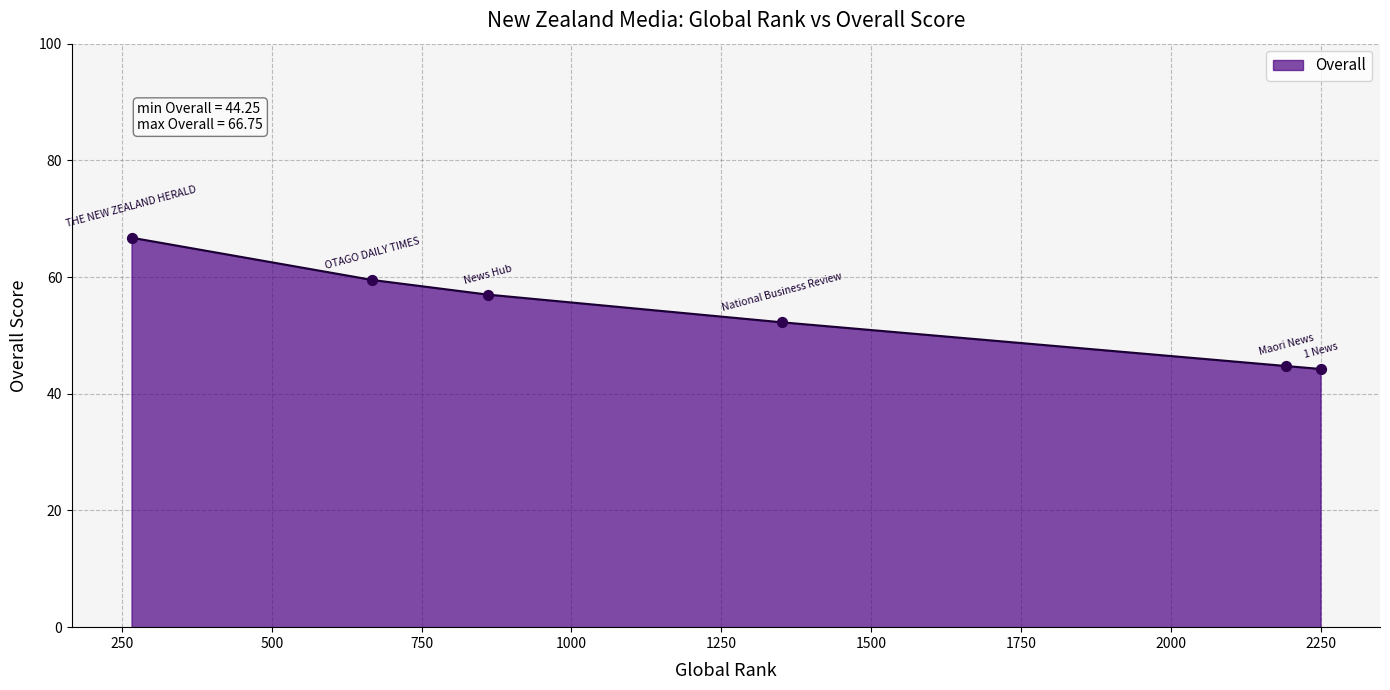

True or false: the data has more than 1 interior local peaks.

False